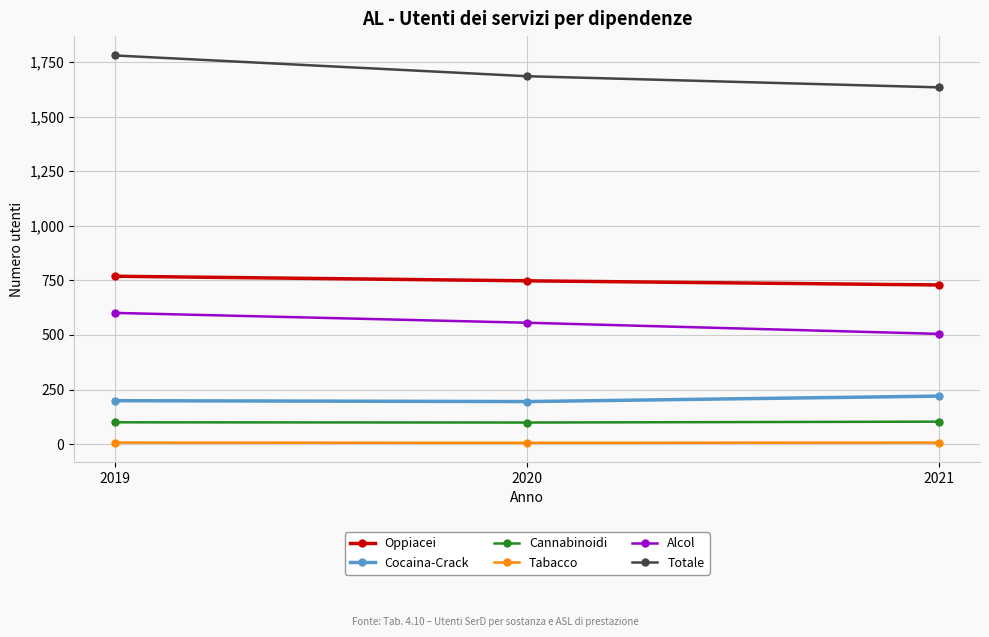

What is the maximum value for Alcol?

601